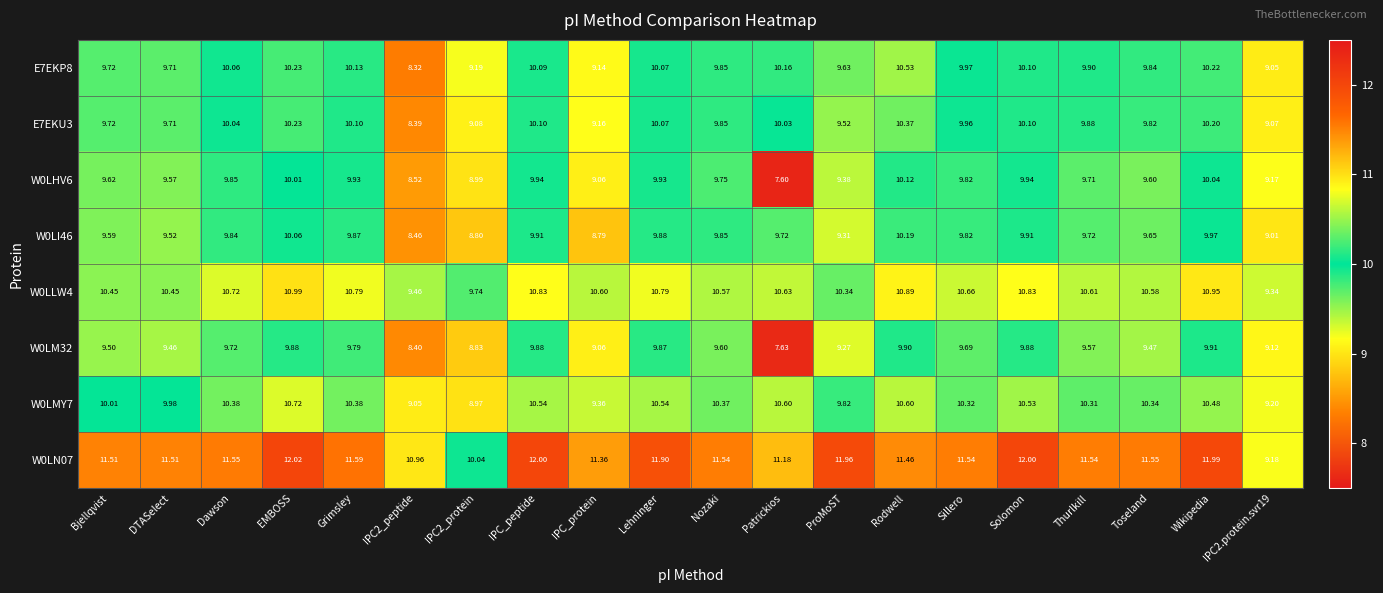

Rank the series by their maximum value, from highest to lowest.

W0LN07, W0LLW4, W0LMY7, E7EKP8, E7EKU3, W0LI46, W0LHV6, W0LM32